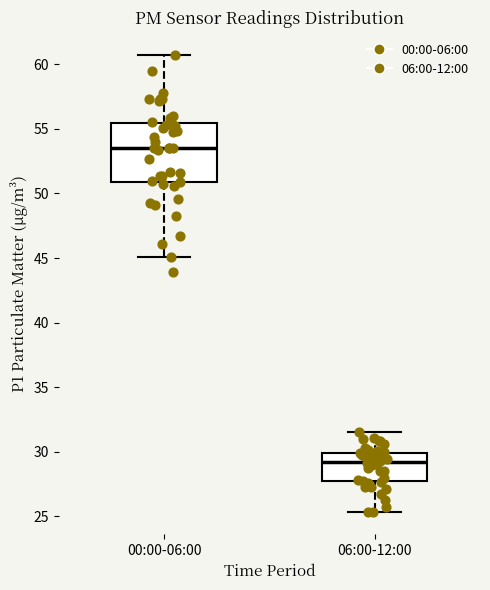

Which box is the tallest, from its lower edge to its upper edge?

00:00-06:00